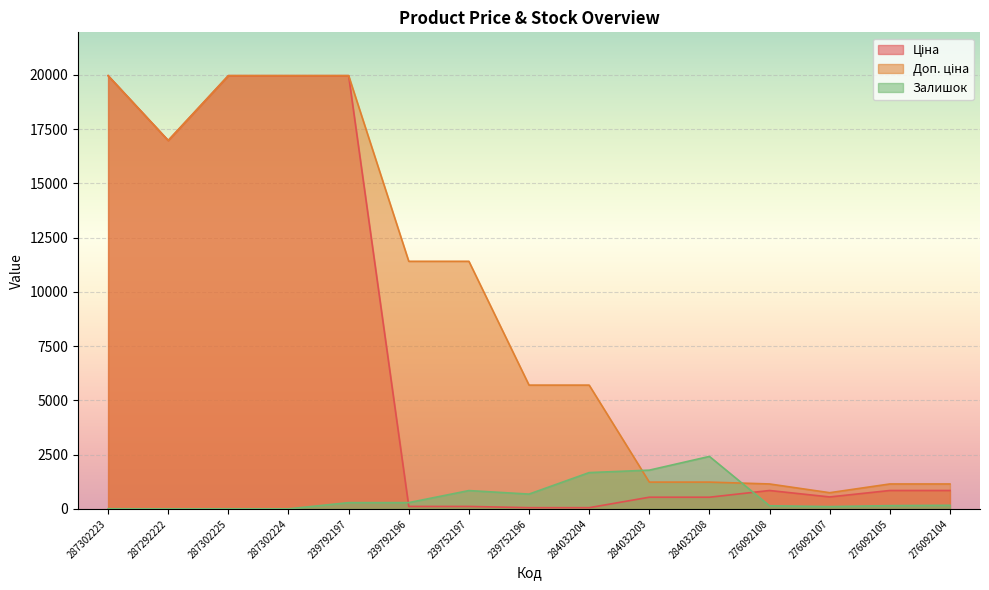

What are all the series names shown in the legend?

Ціна, Доп. ціна, Залишок